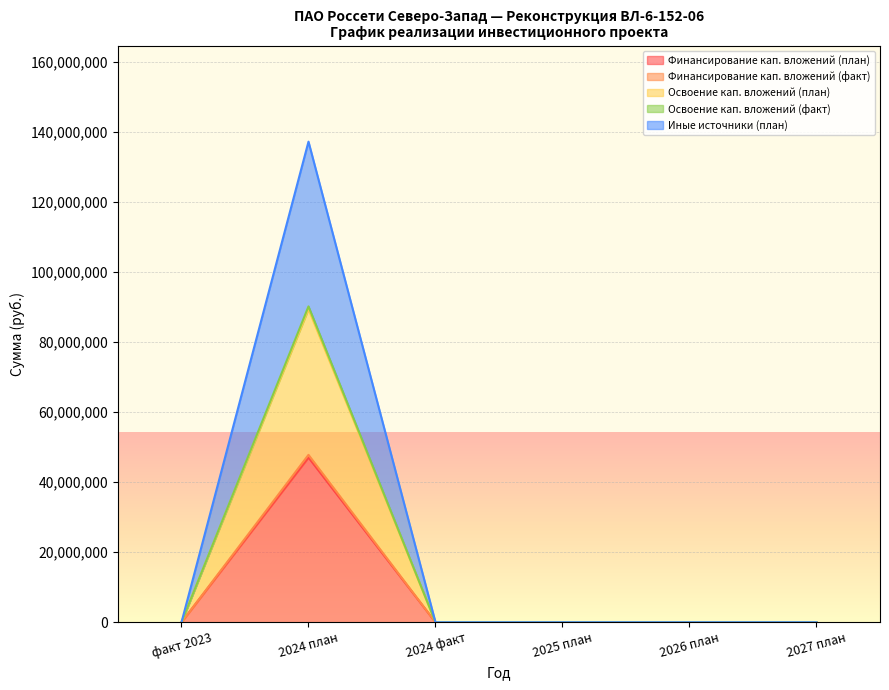

What is the label of the 6th point from the right?

факт 2023